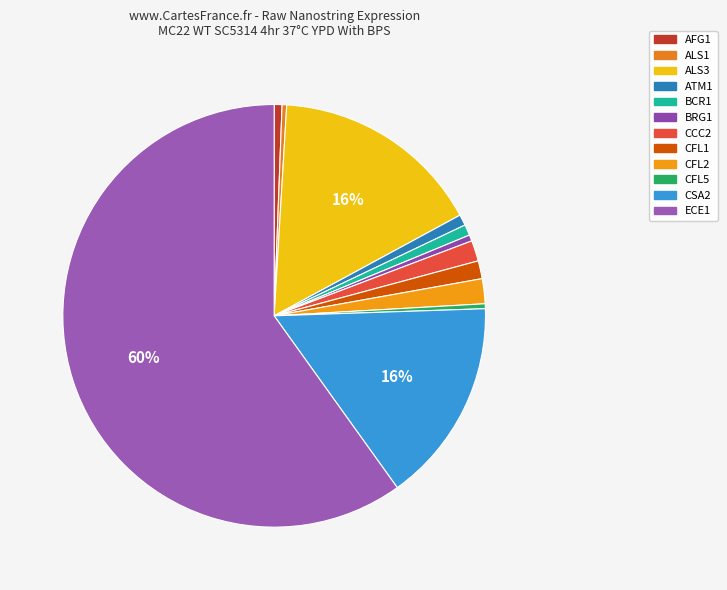

True or false: ECE1 accounts for 46% of the total.

False